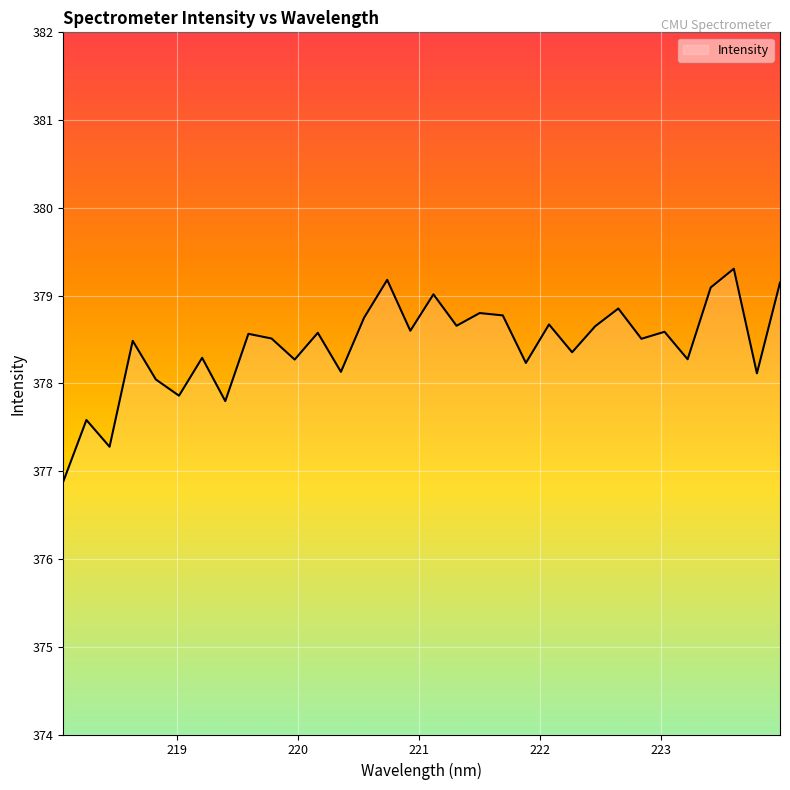

What is the difference between the maximum and minimum values?

2.4